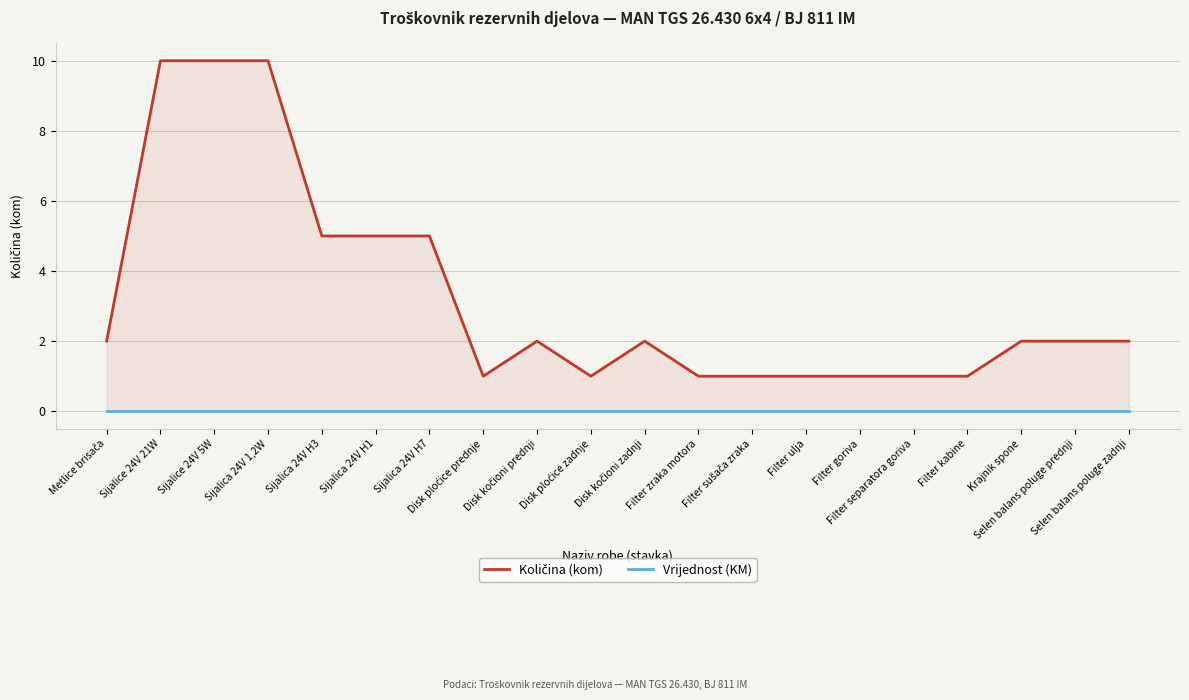

Which category has the lowest value in the Količina (kom) series?

Disk ploćice prednje